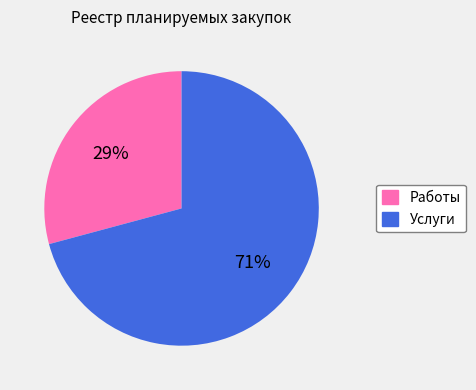

Count the number of slices in the pie.

2